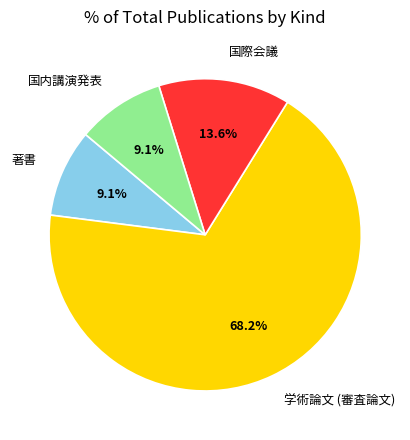

The 学術論文 (審査論文) slice represents 68% of the pie. True or false?

True